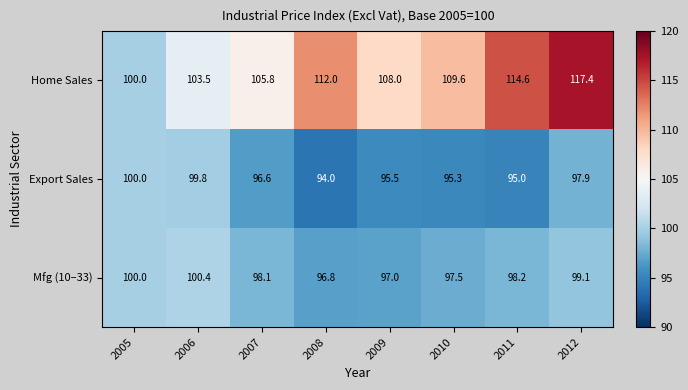

Is the value of Export Sales at 2006 greater than the value of Mfg (10–33) at 2008?

Yes